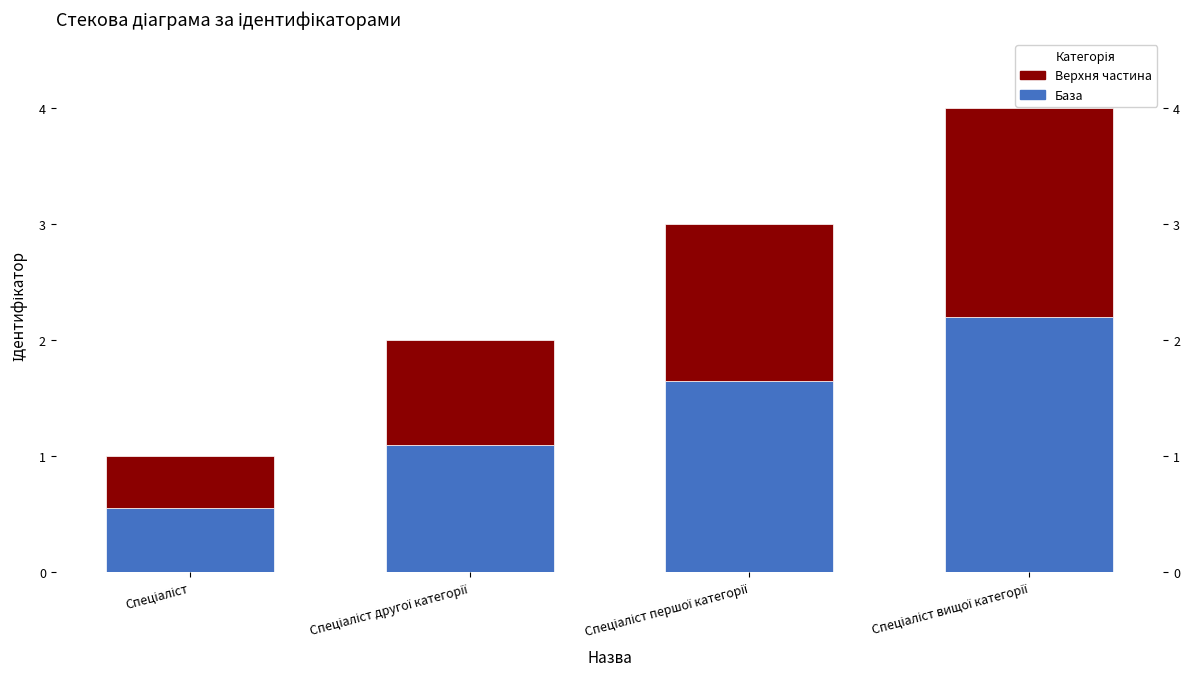

What value does the Верх series have at Спеціаліст другої категорії?

0.9